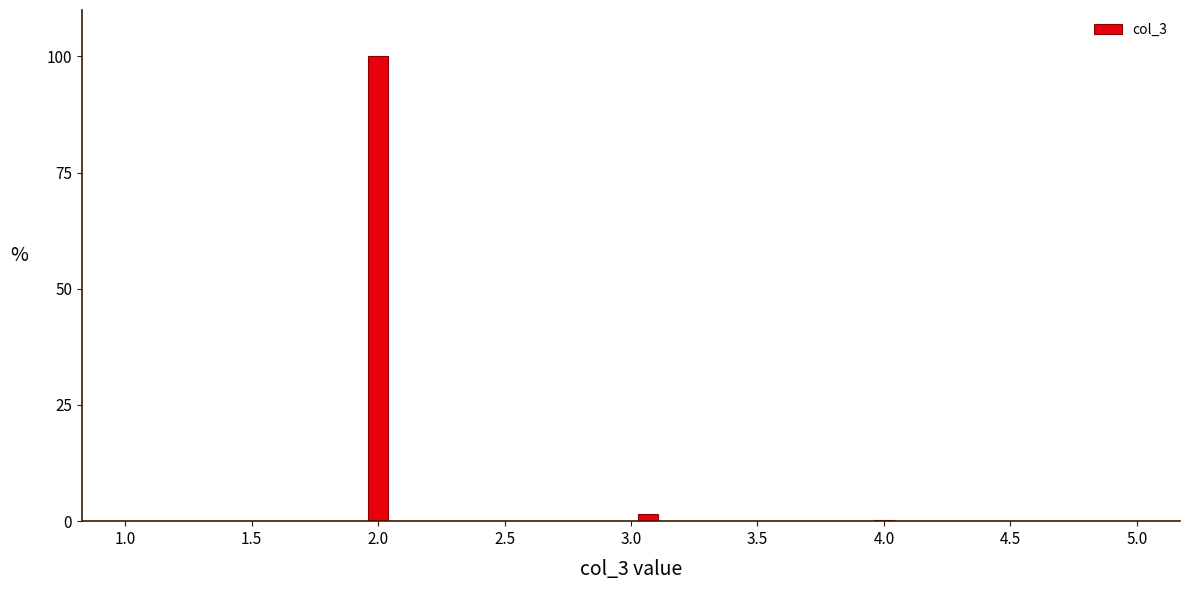

Read against the x-axis, roughly where is the centre of the tallest bar?

2.00